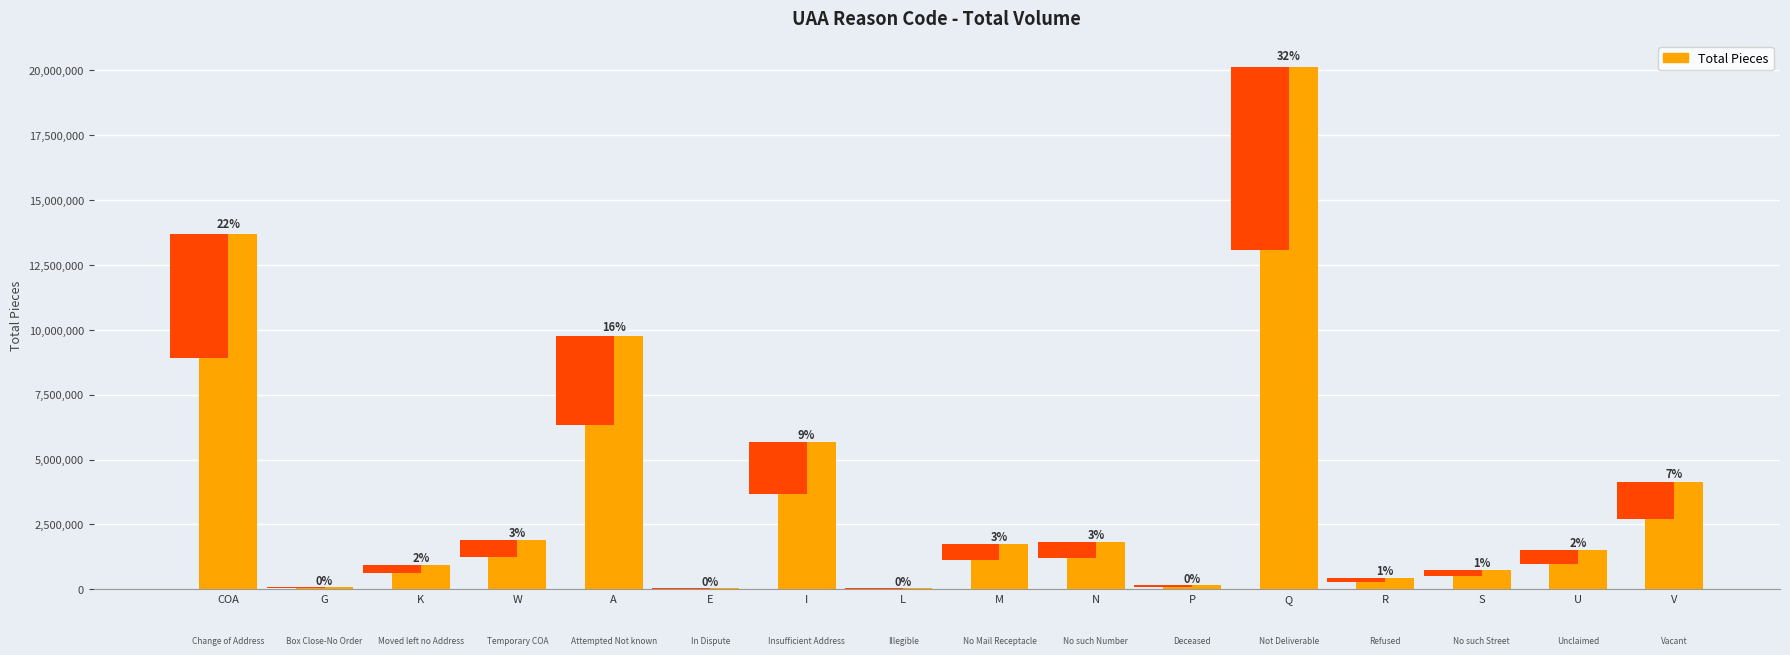

What is the label of the 10th bar from the right?

I